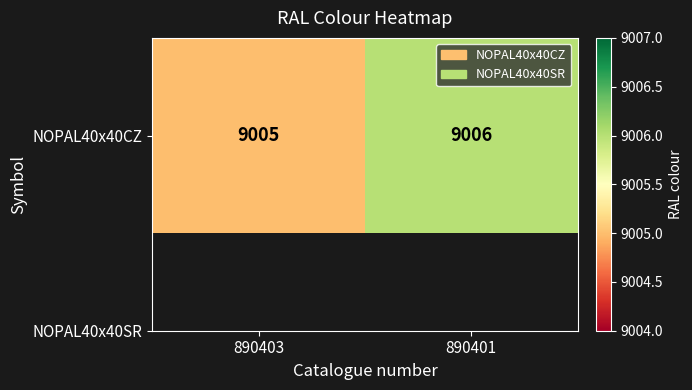

What is the change in value from 890403 to 890401?

+1